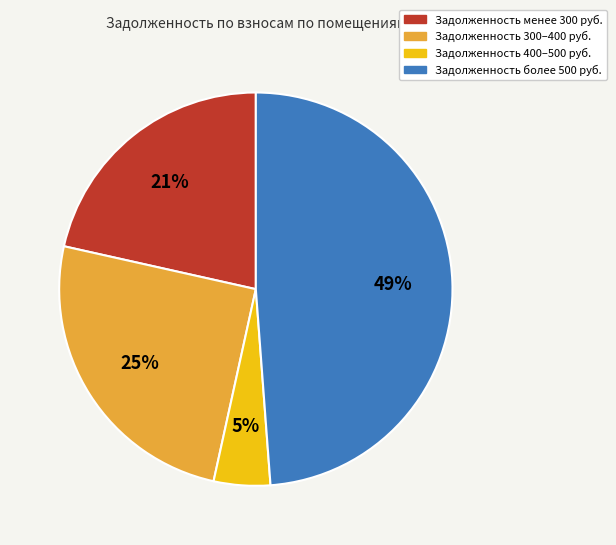

How many slices are in this pie chart?

4